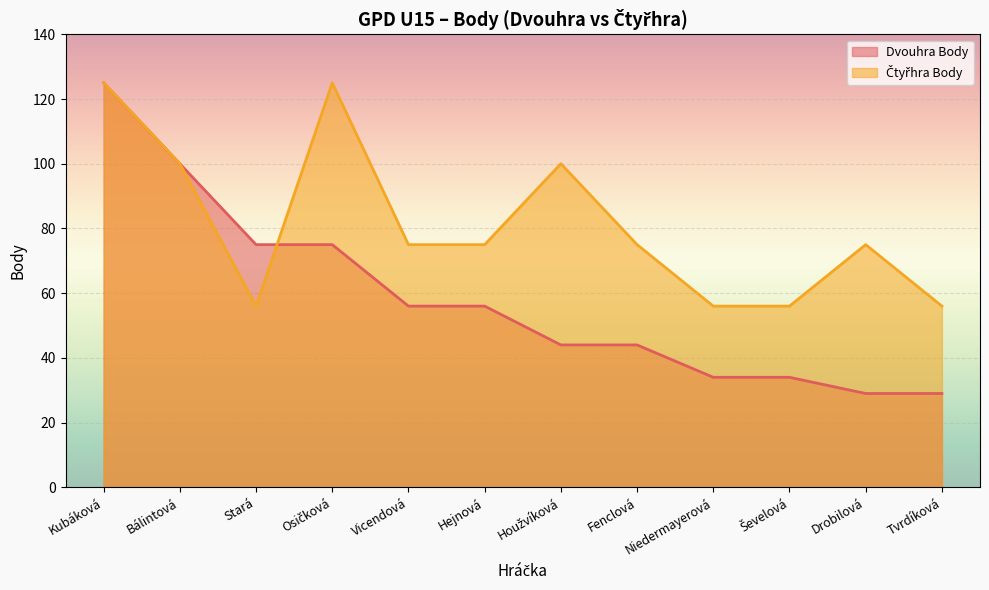

What position from the right is Stará?

10